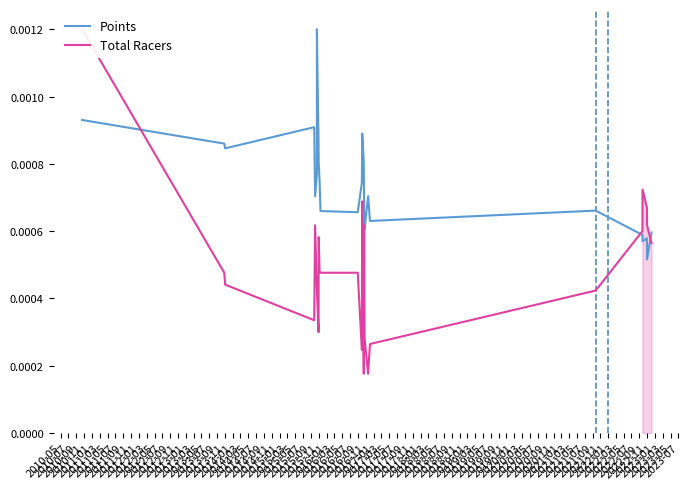

Is this an area chart (filled region under the line)?

No